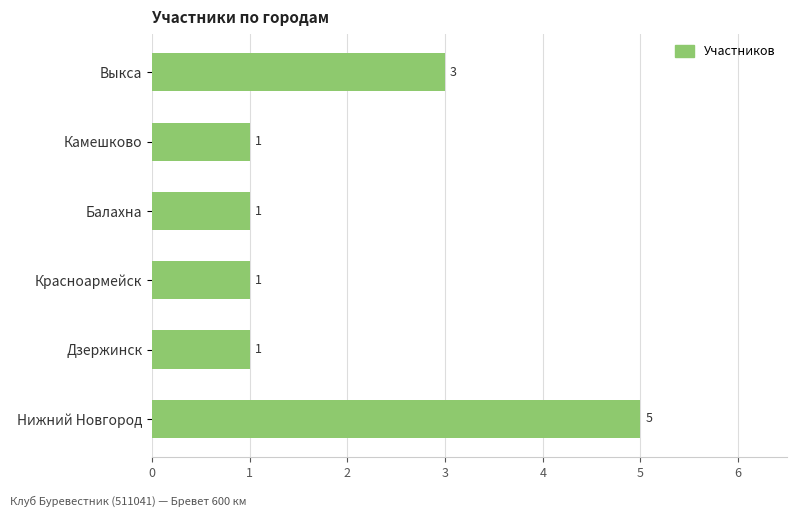

What is the difference between the maximum and minimum values?

4